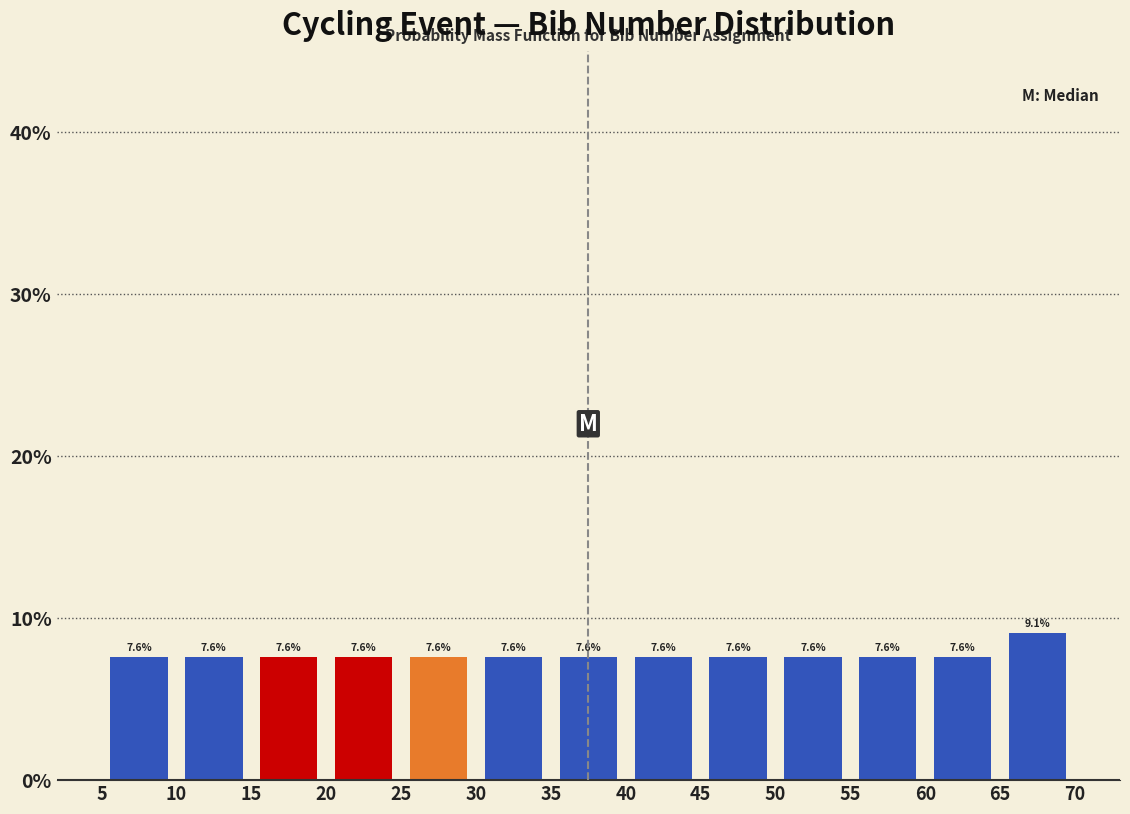

What is the height of the bar covering 25 to 30 on the x-axis?

7.6